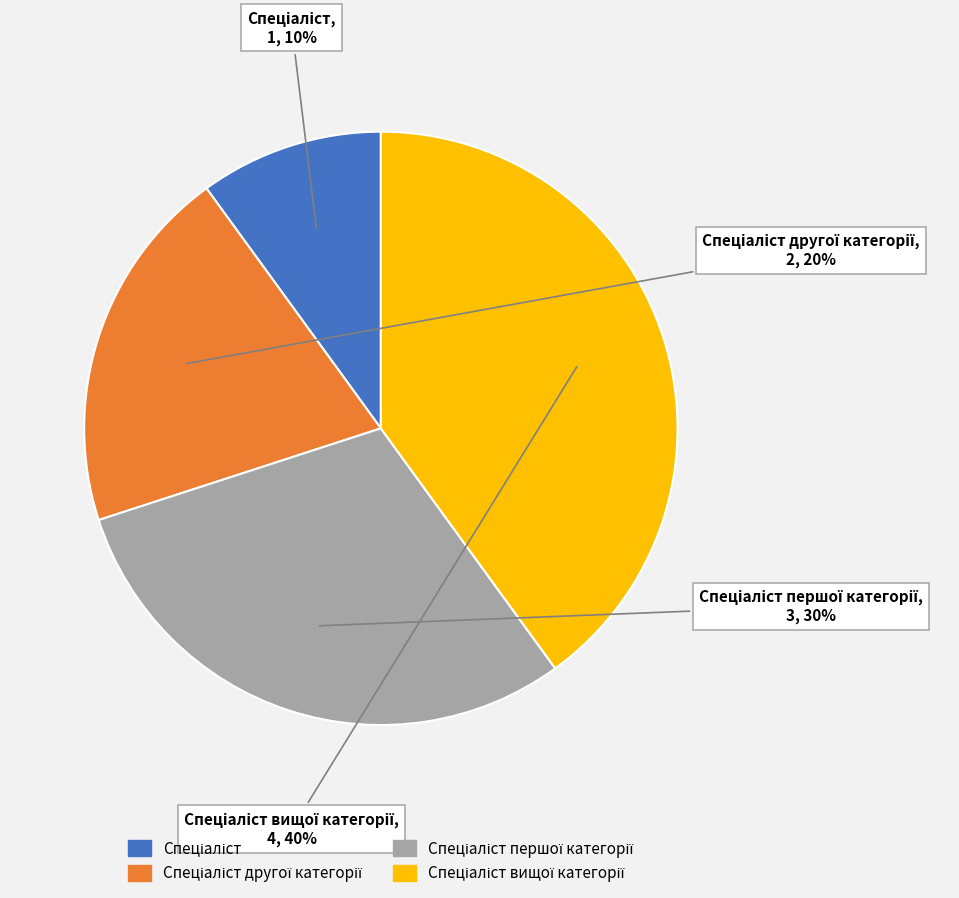

How many slices are in this pie chart?

4